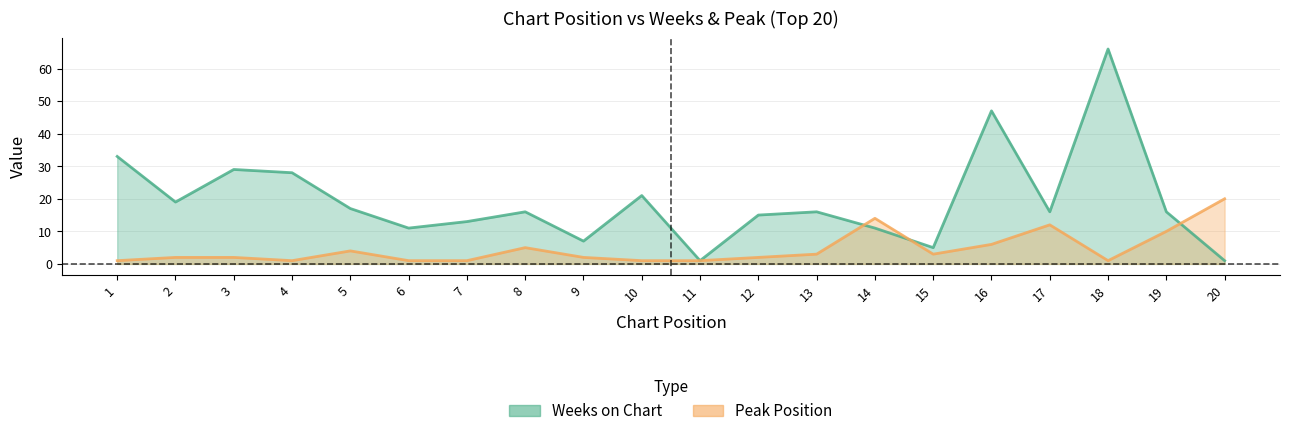

Reading left to right, extract all data points from this chart.

Weeks on Chart: 1=33	2=19	3=29	4=28	5=17	6=11	7=13	8=16	9=7	10=21	11=1	12=15	13=16	14=11	15=5	16=47	17=16	18=66	19=16	20=1
Peak Position: 1=1	2=2	3=2	4=1	5=4	6=1	7=1	8=5	9=2	10=1	11=1	12=2	13=3	14=14	15=3	16=6	17=12	18=1	19=10	20=20